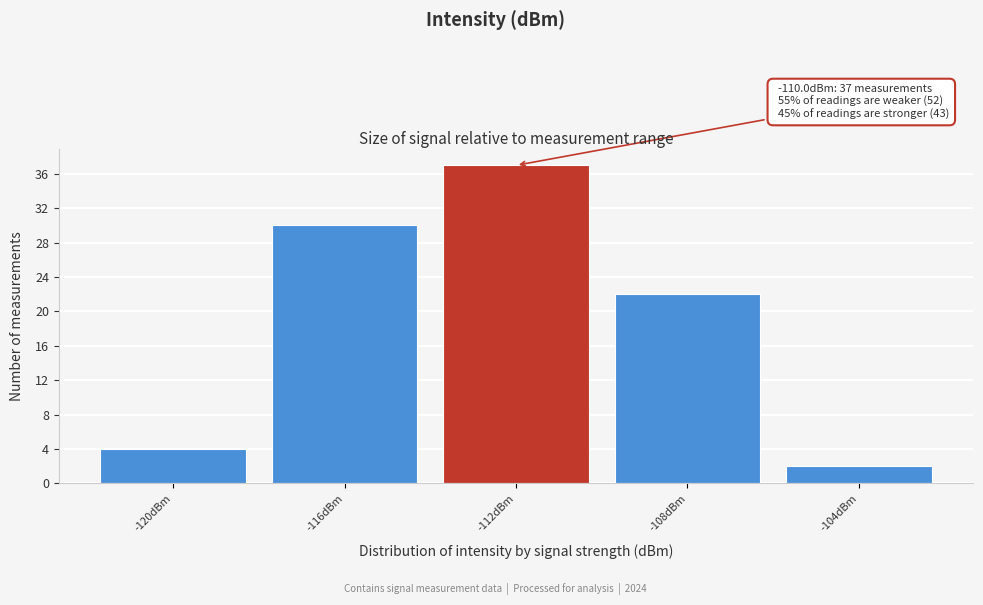

Reading left to right, transcribe all the data shown in this chart.

4	30	37	22	2